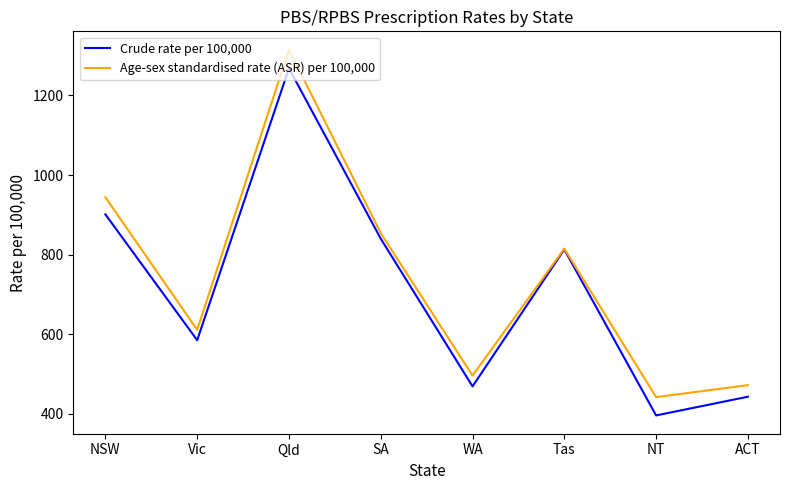

The value of Age-sex standardised rate (ASR) per 100,000 at ACT is 472. True or false?

True